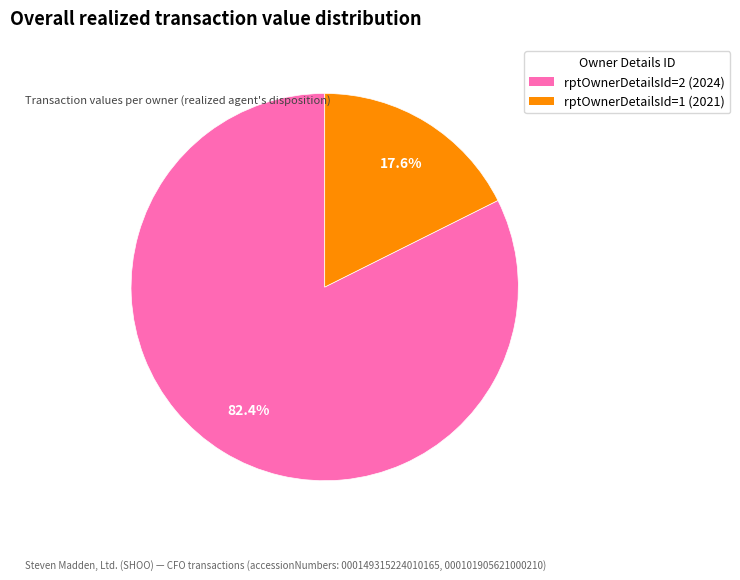

True or false: rptOwnerDetailsId=1 (2021) accounts for 30% of the total.

False